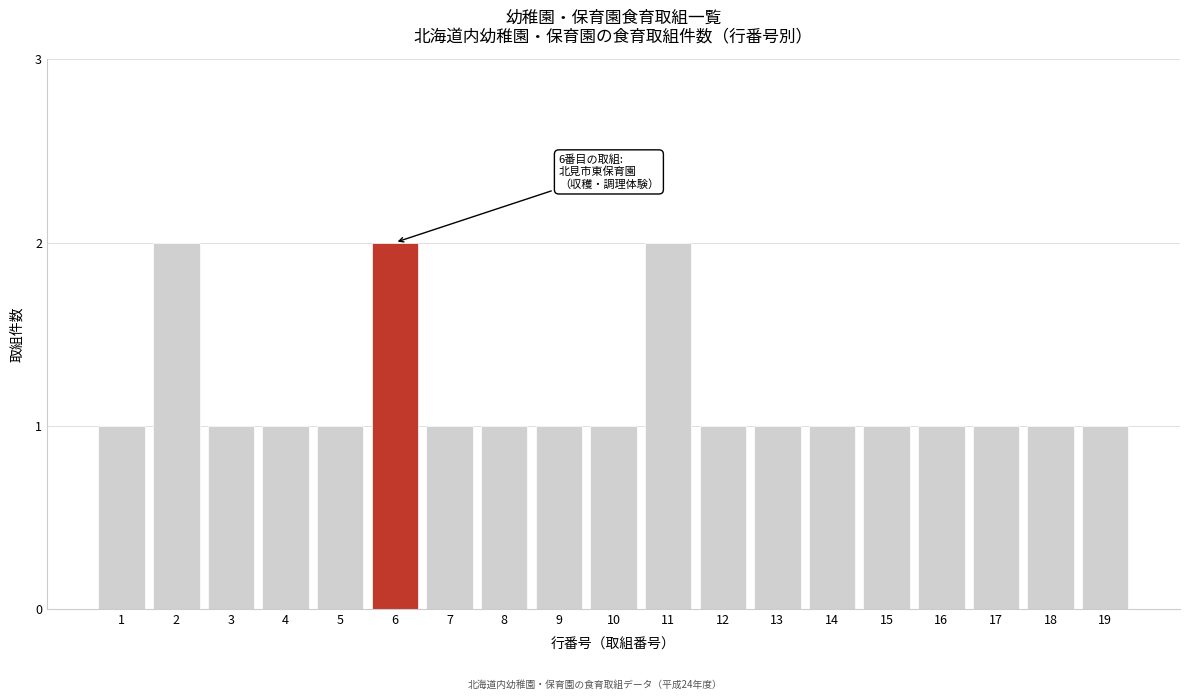

Reading left to right, extract all data points from this chart.

1	2	1	1	1	2	1	1	1	1	2	1	1	1	1	1	1	1	1